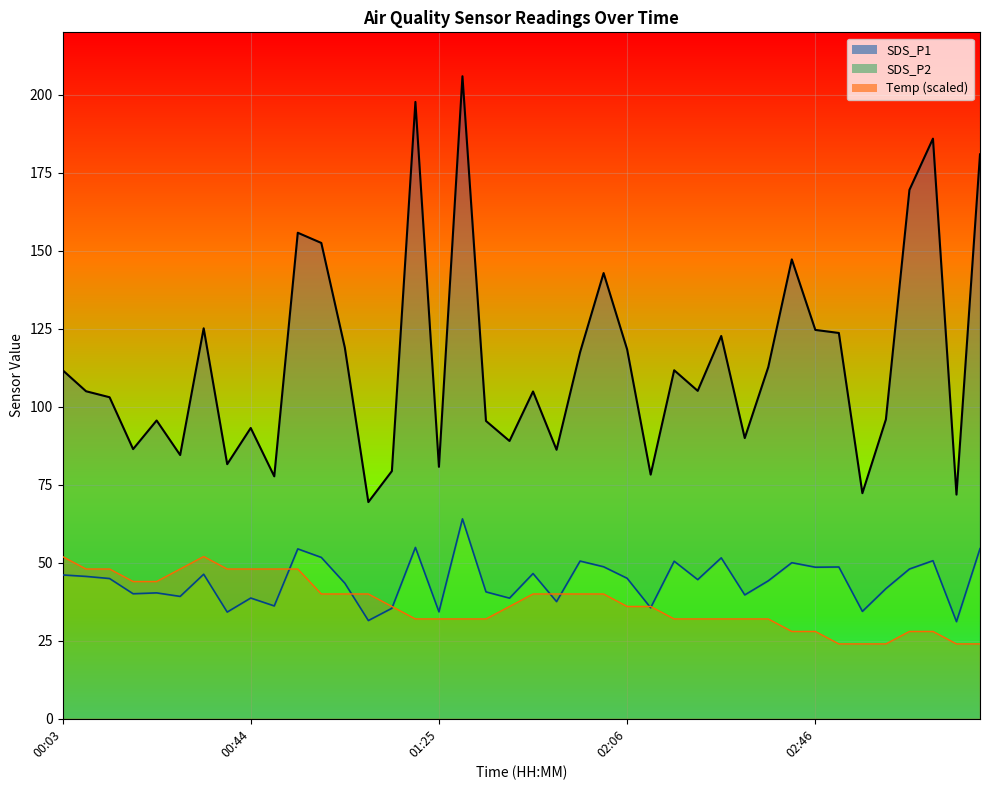

After their last crossing, which series has the higher values: Temp or SDS_P2?

SDS_P2